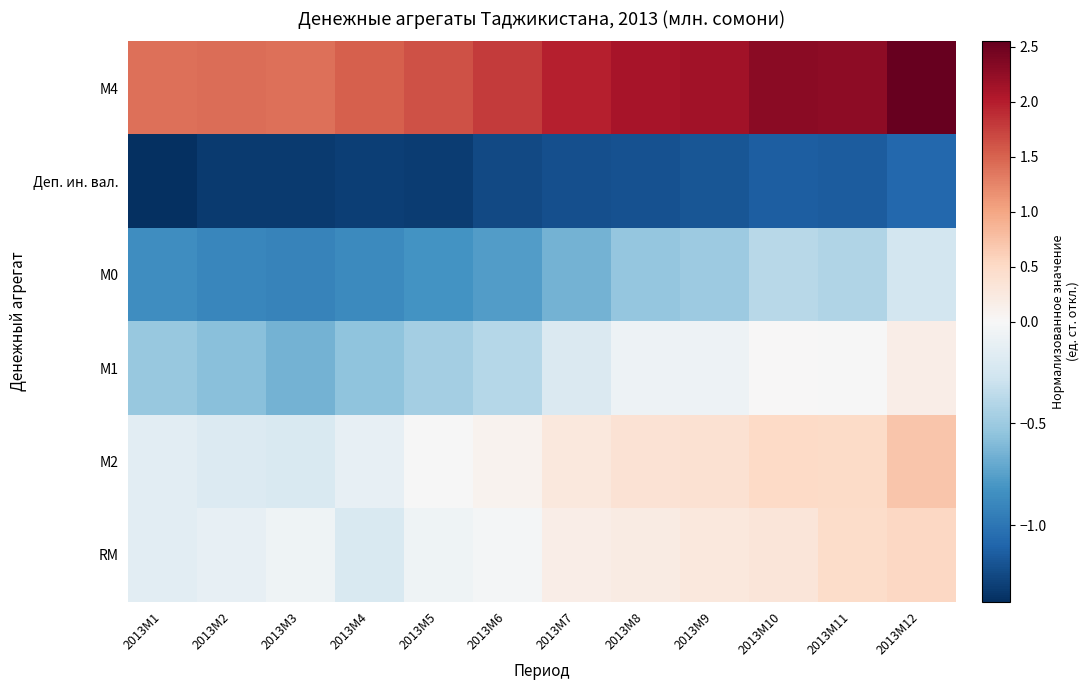

At how many categories does at least one series exceed 0?

12